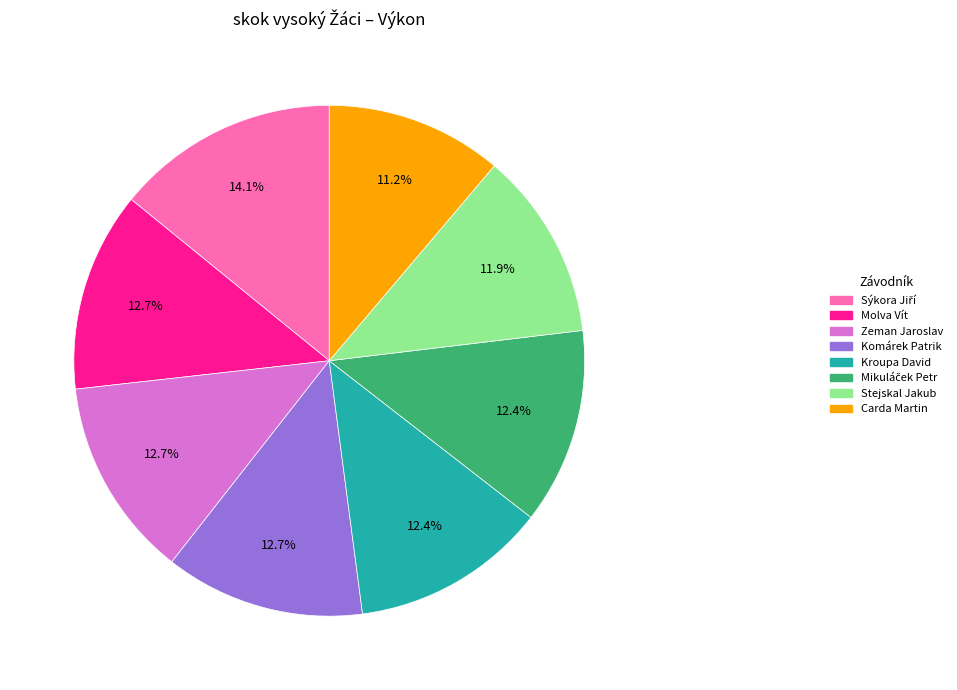

Is the sum of Zeman Jaroslav and Stejskal Jakub greater than half?

No